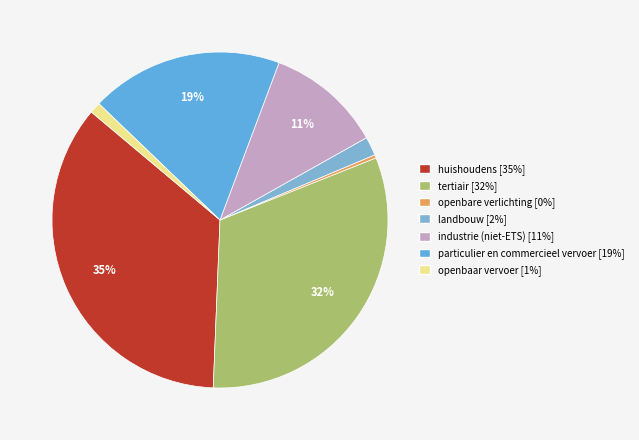

Count the number of slices in the pie.

7